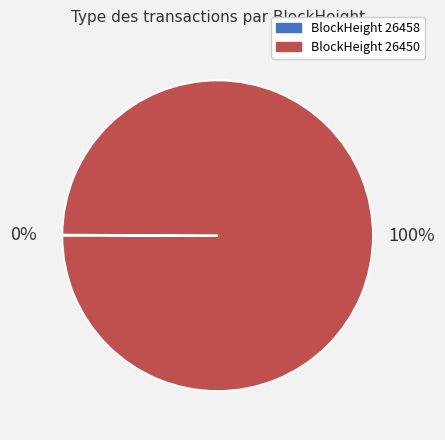

Does any single category account for the majority?

Yes